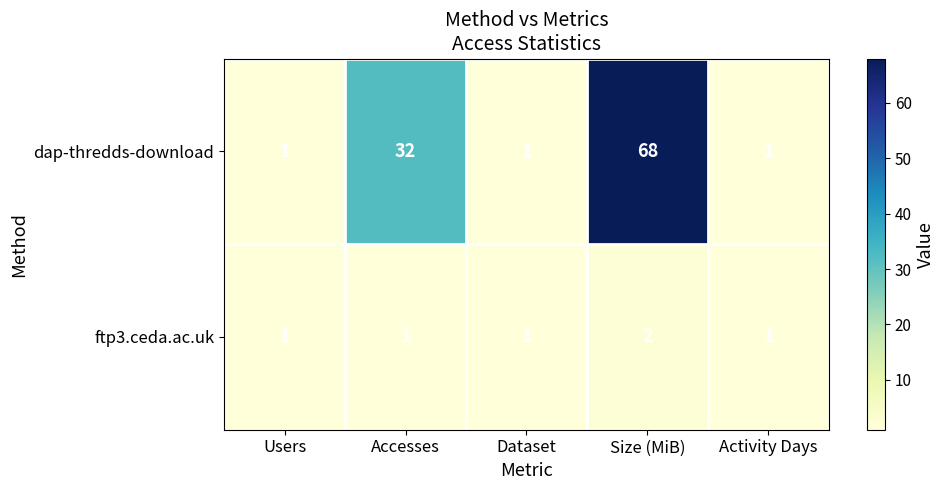

Count the number of data series in this chart.

2